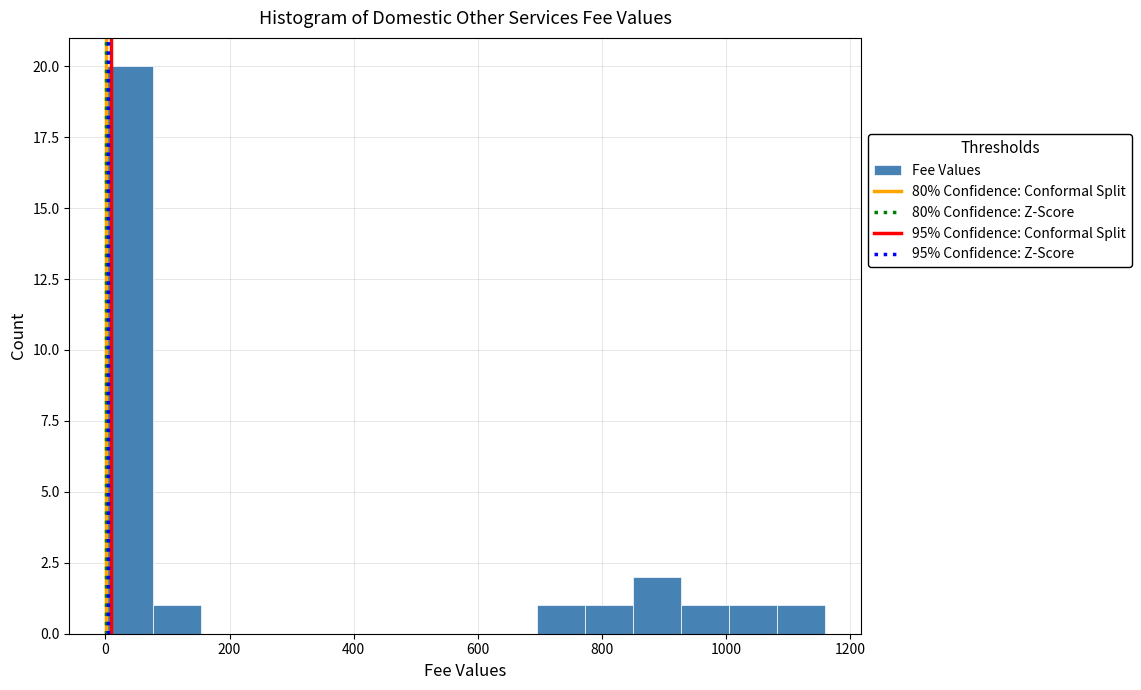

Around what value on the x-axis is the tallest bar? Give the approximate position of its centre, as read against the axis.

40